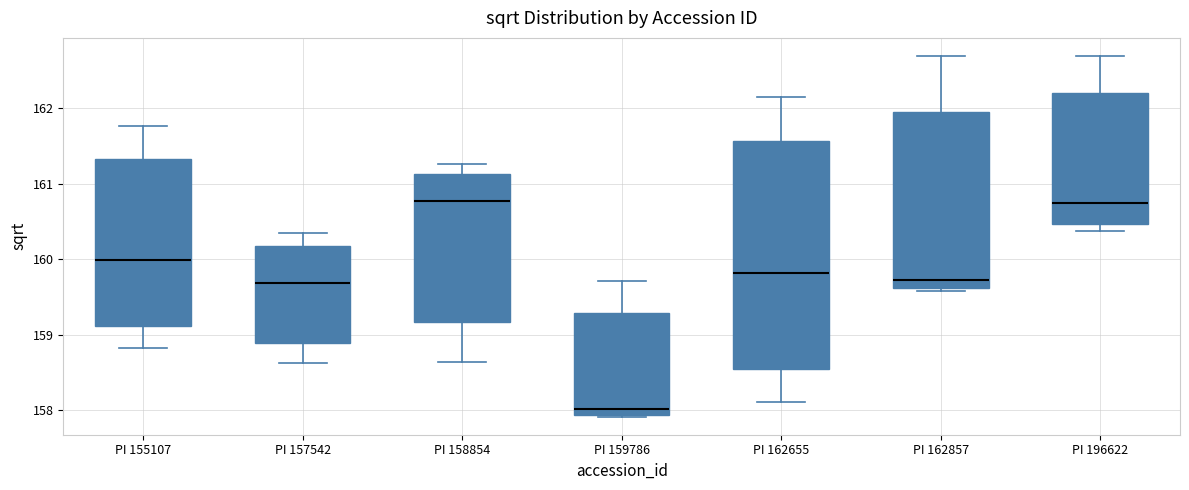

Which box's median line is the lowest?

PI 159786